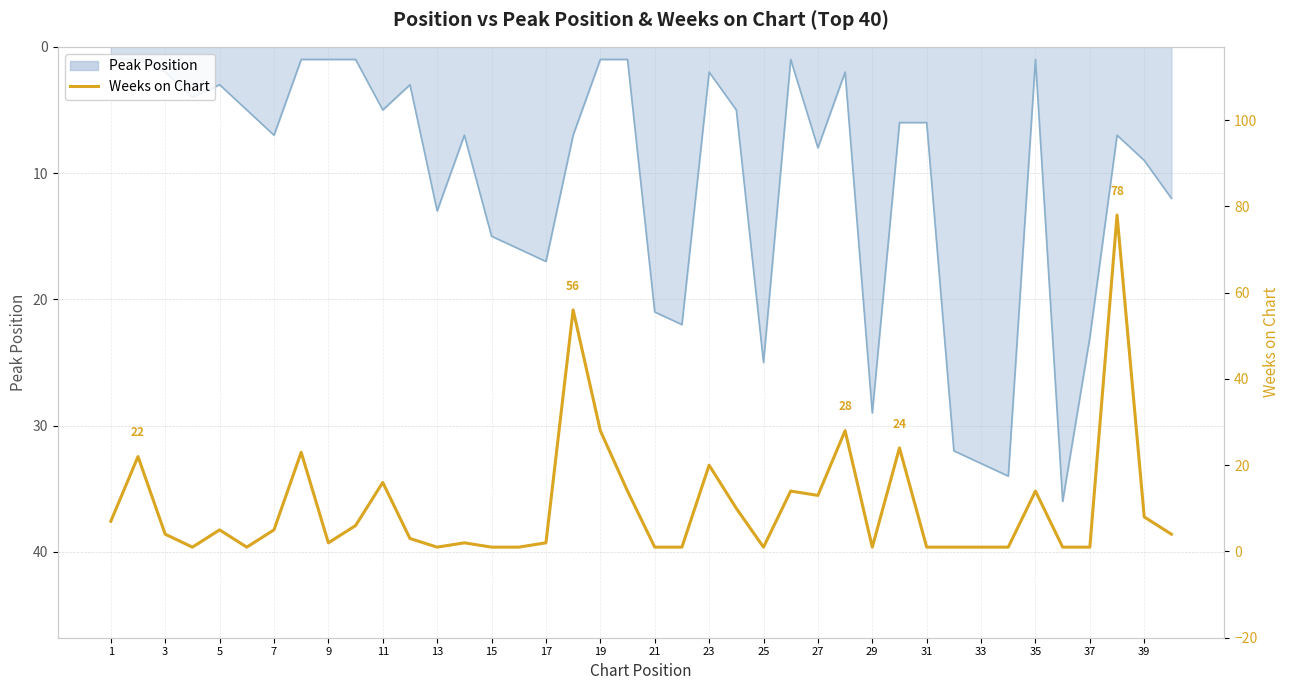

True or false: the data shows 2 at 25.

False